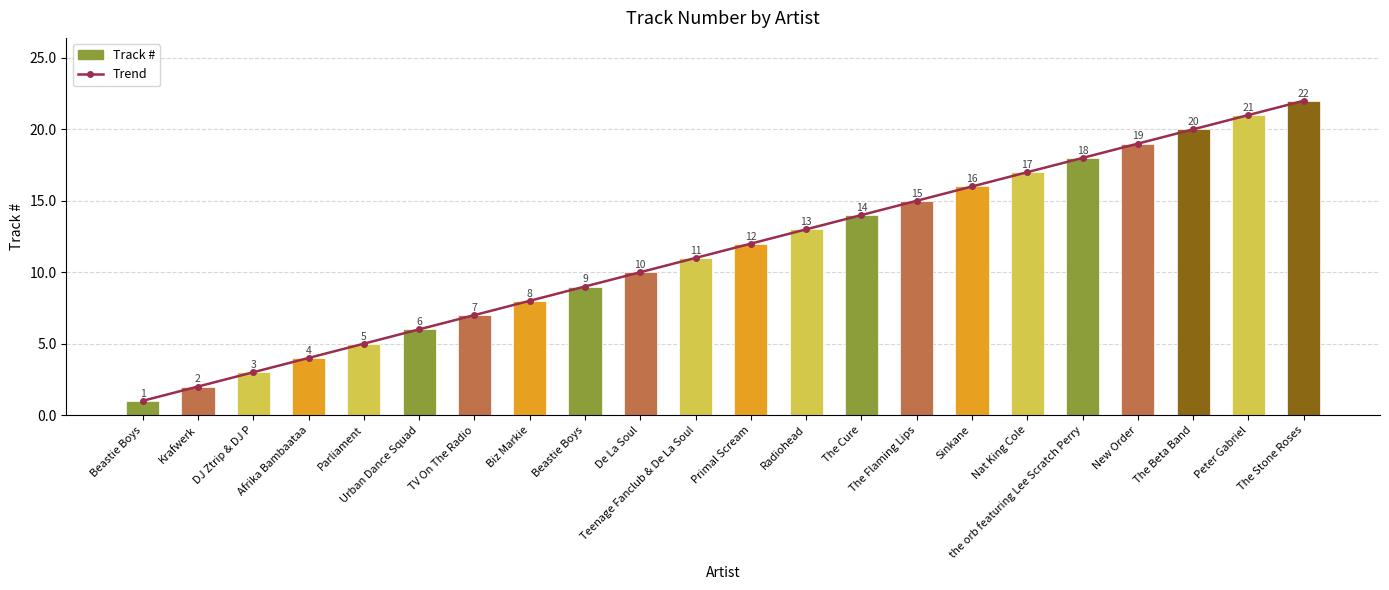

Reading right to left, list all the values displayed in this chart.

Trend: 22	21	20	19	18	17	16	15	14	13	12	11	10	9	8	7	6	5	4	3	2	1
Track #: 22	21	20	19	18	17	16	15	14	13	12	11	10	9	8	7	6	5	4	3	2	1